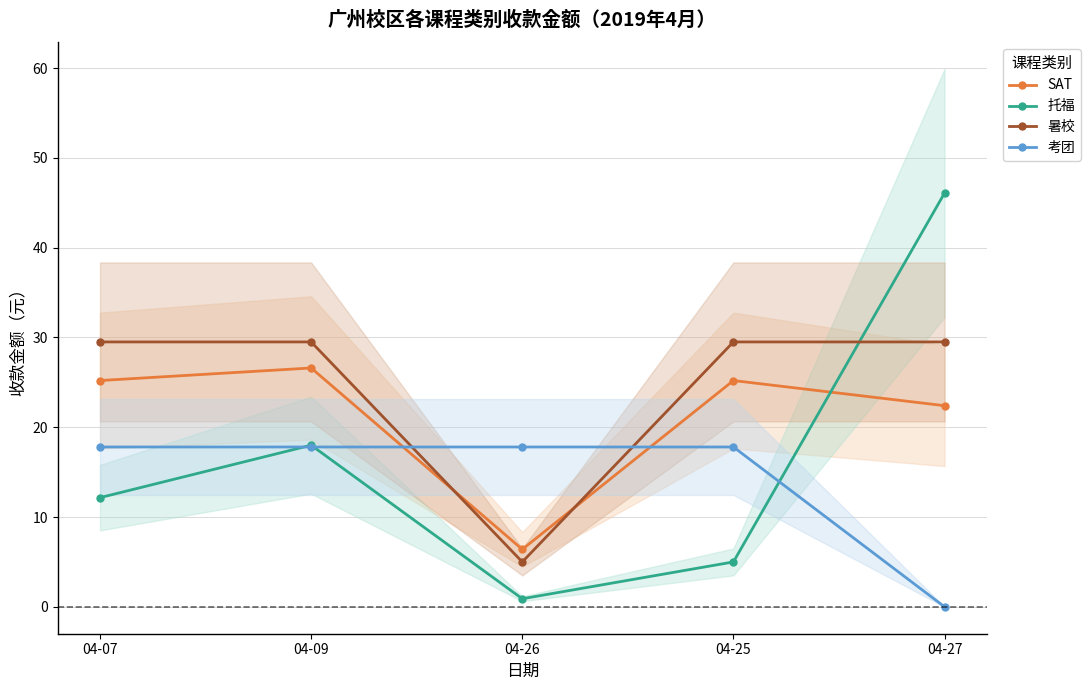

Reading left to right, extract all data points from this chart.

SAT: 04-07=25.2	04-09=26.6	04-26=6.4	04-25=25.2	04-27=22.4
托福: 04-07=12.2	04-09=18.0	04-26=0.9	04-25=5.0	04-27=46.1
暑校: 04-07=29.5	04-09=29.5	04-26=5.0	04-25=29.5	04-27=29.5
考团: 04-07=17.8	04-09=17.8	04-26=17.8	04-25=17.8	04-27=0.0